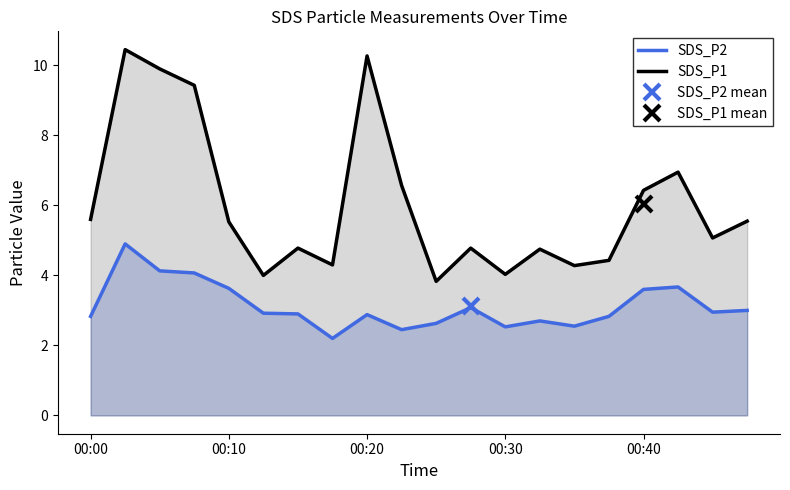

List the series in order of their overall mean, highest first.

SDS_P1, SDS_P2